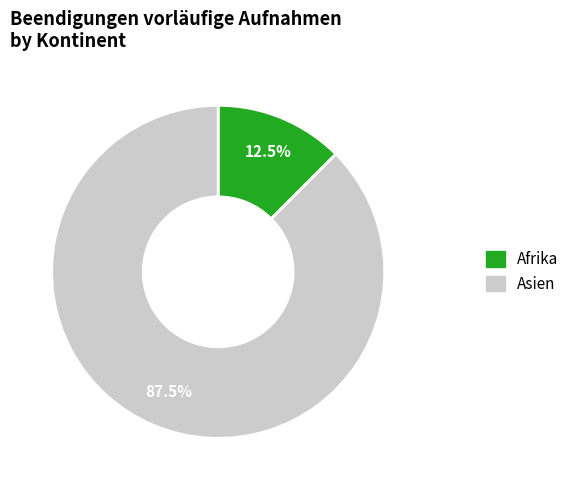

Does any single category account for the majority?

Yes